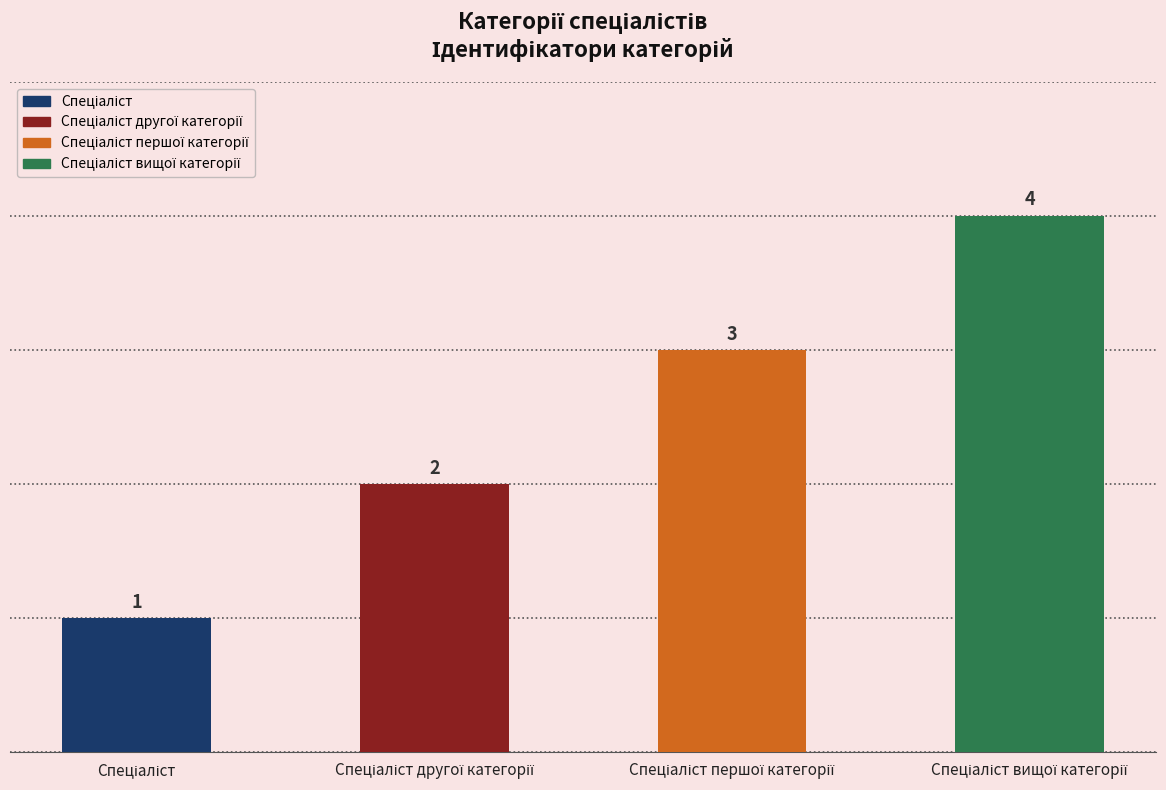

What is the maximum value shown in the chart?

4